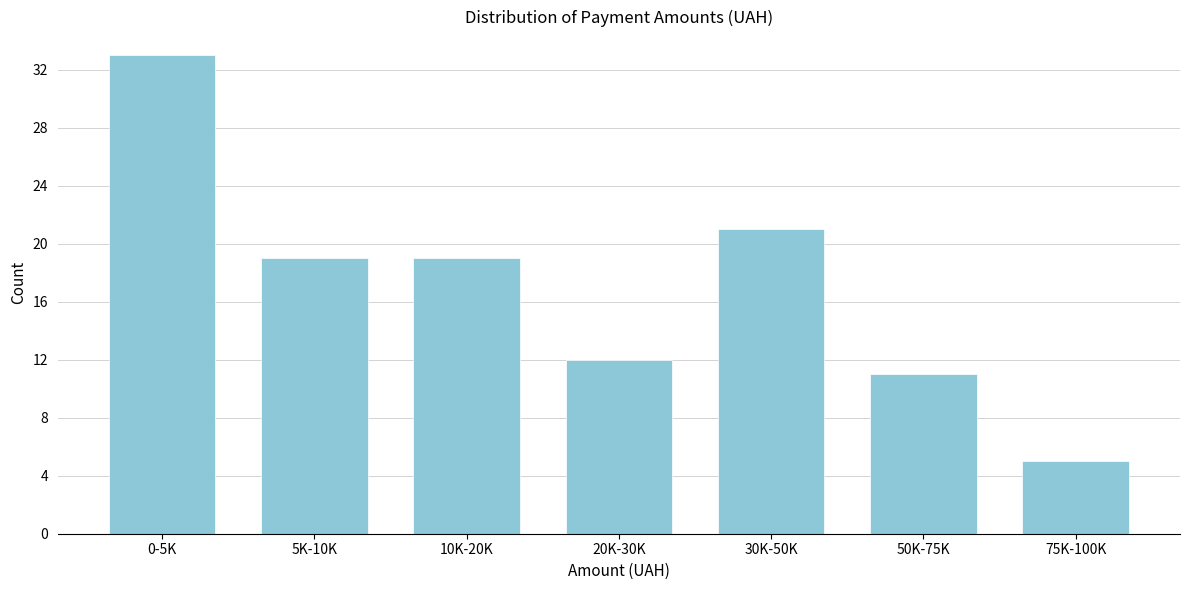

Reading left to right, extract all data points from this chart.

0-5K=33	5K-10K=19	10K-20K=19	20K-30K=12	30K-50K=21	50K-75K=11	75K-100K=5